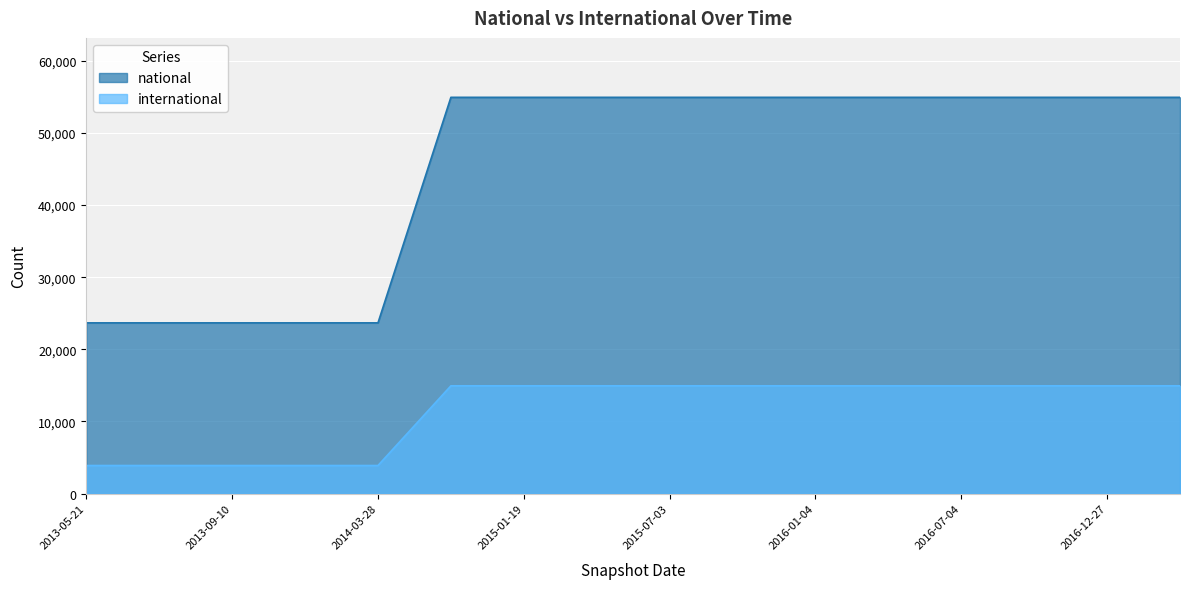

The international series shows 14948 at 2016-04-05. True or false?

True